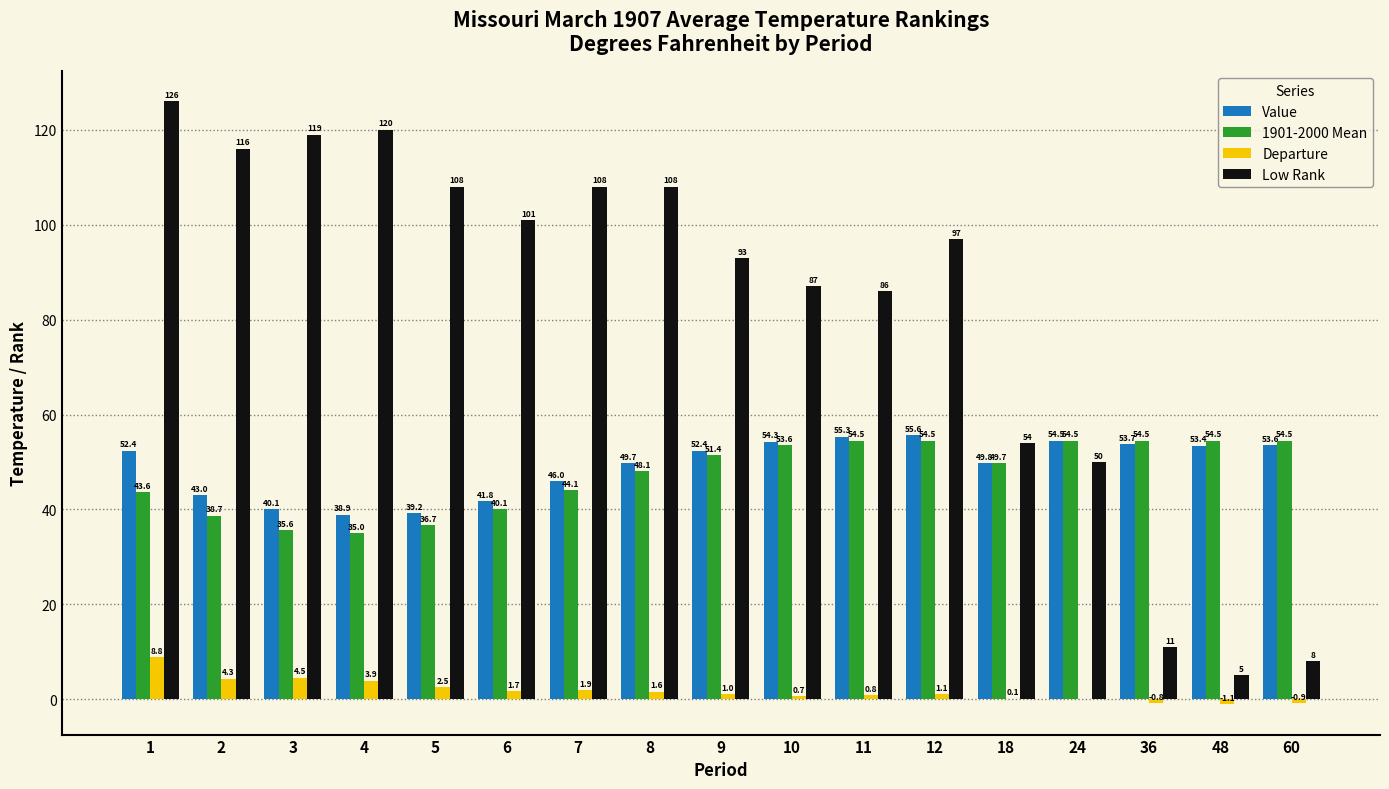

What is the approximate value of Value at 48?

53.4